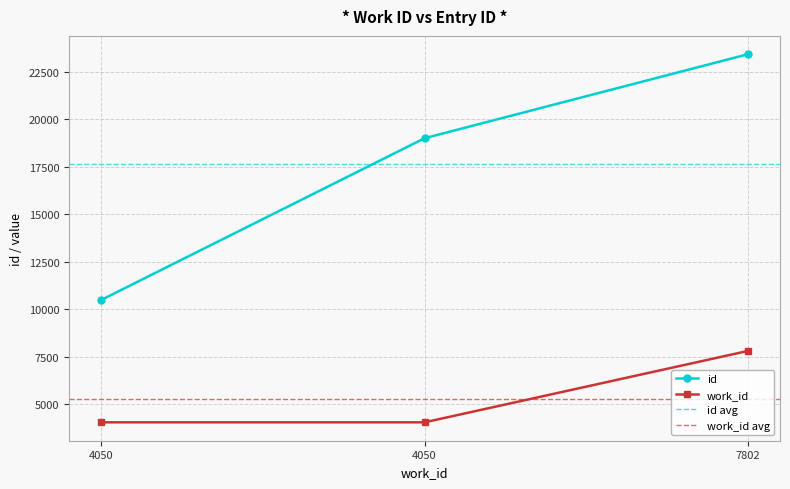

What is the approximate value at 4050, to the nearest 50?

19000